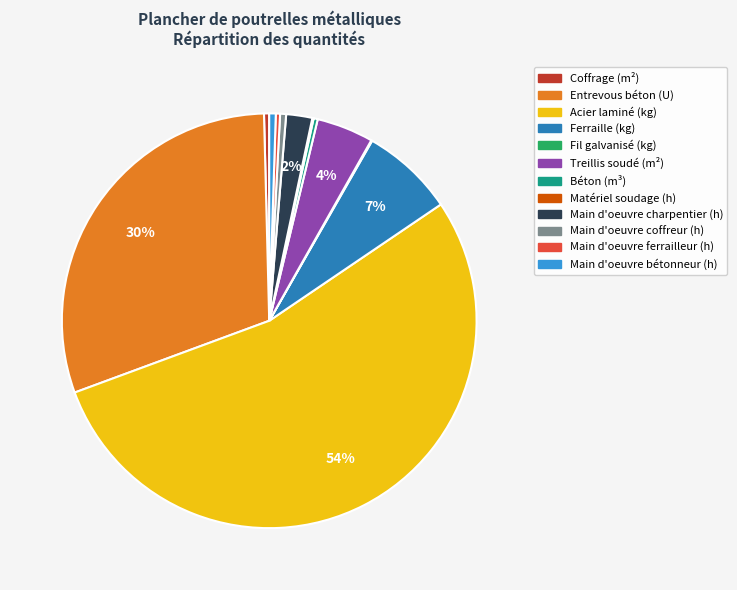

To the nearest percent, what is the average slice percentage?

8%